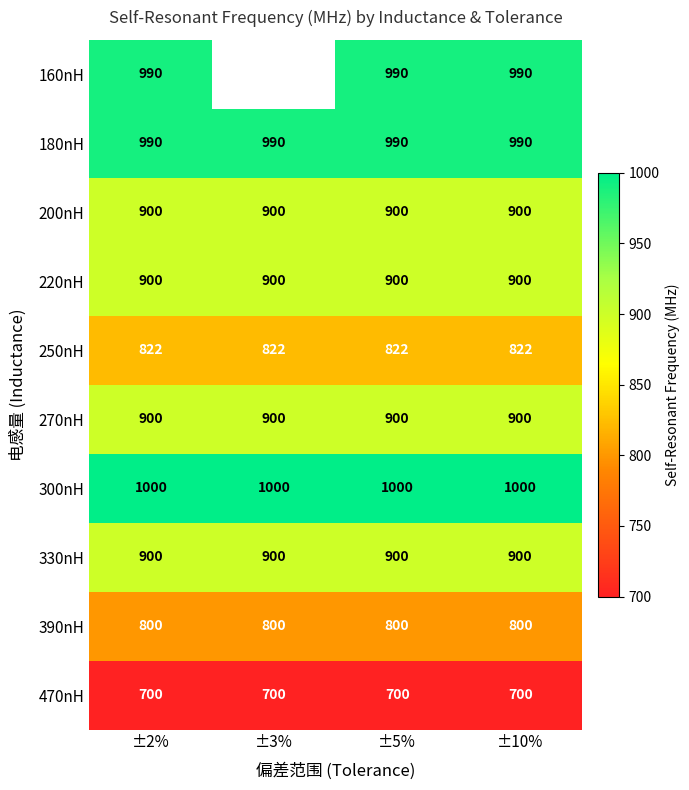

What is the sum of all 300nH values?

4000